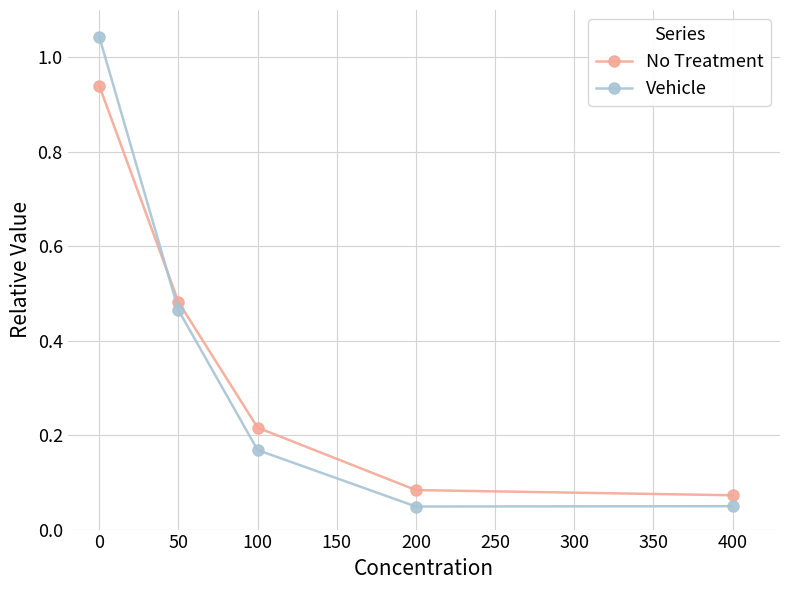

True or false: Vehicle has more than 0 interior local peaks.

False